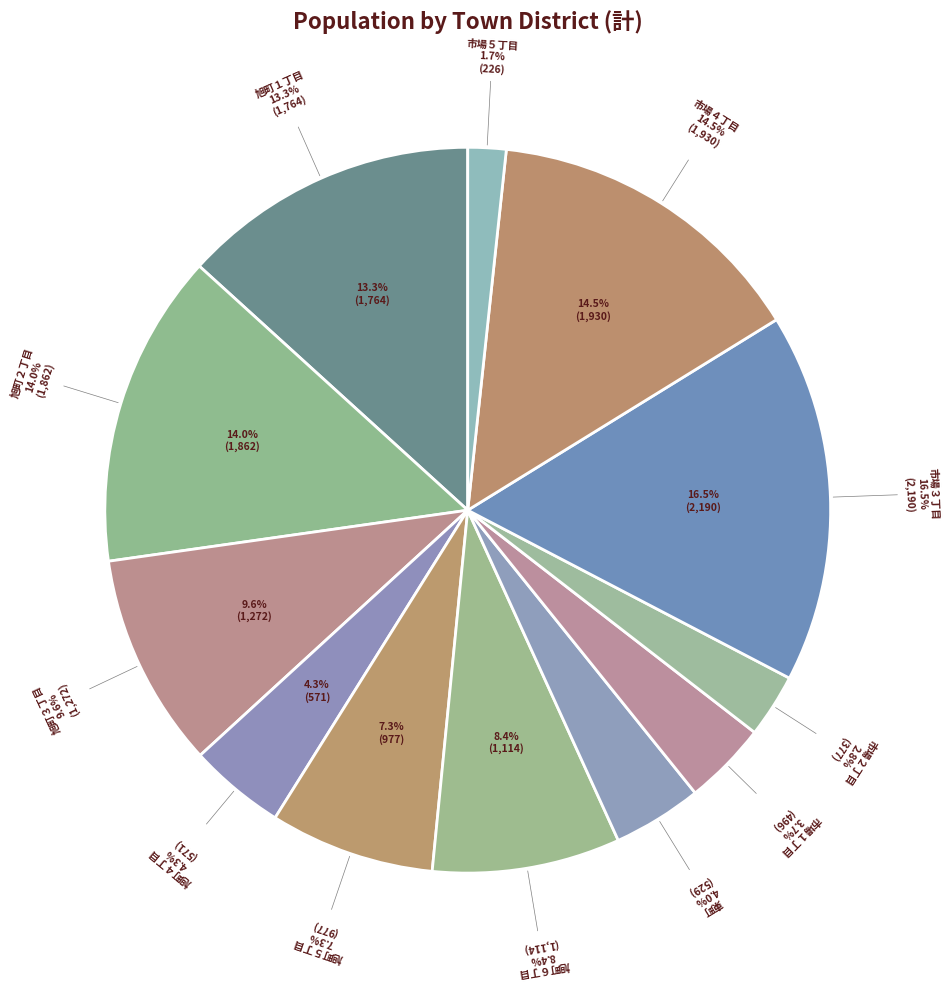

How many slices are in this pie chart?

12